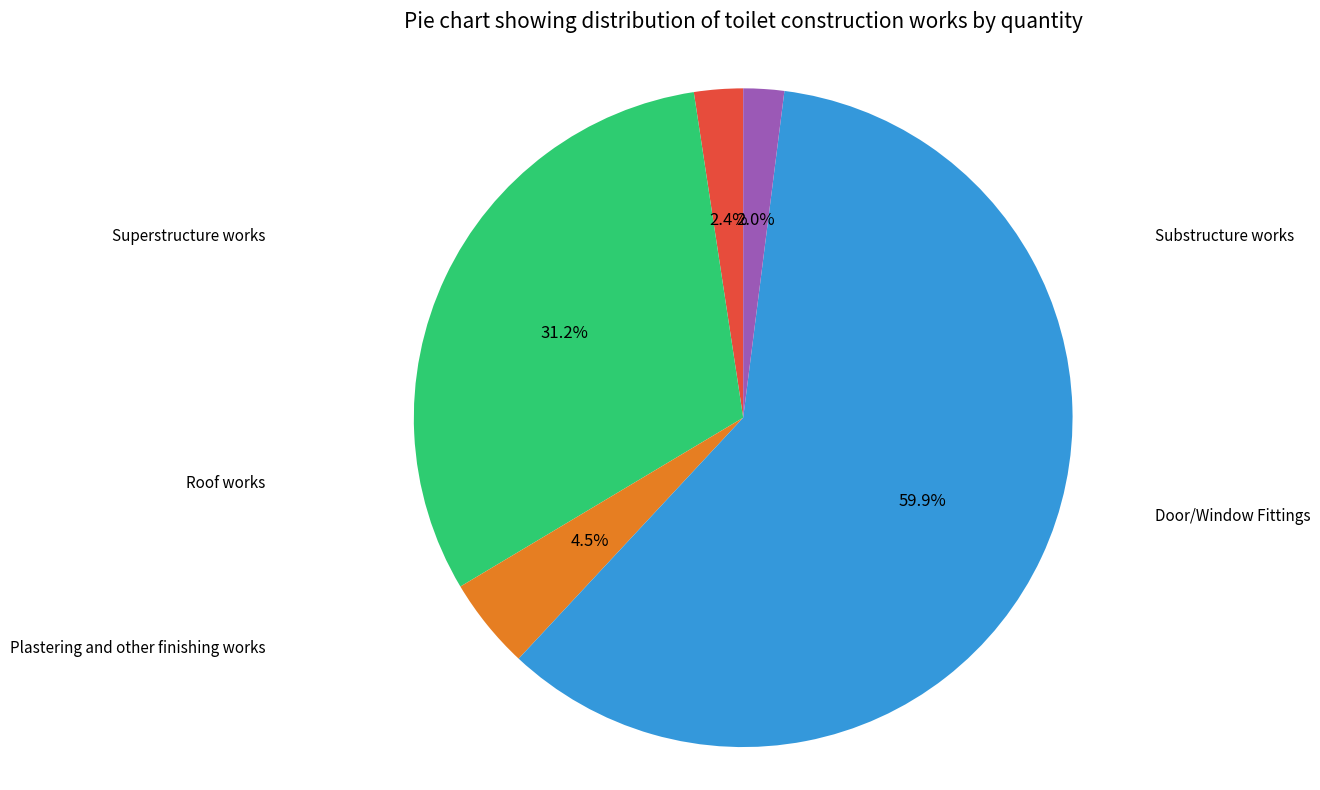

Is there any slice that represents more than half of the pie?

Yes